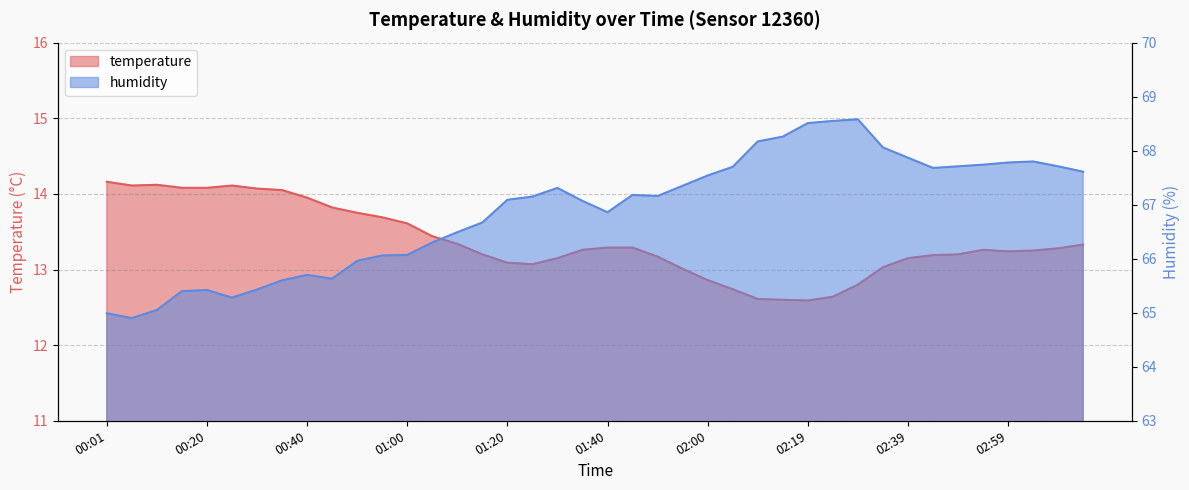

At which category is the sum across all series the highest?

02:29